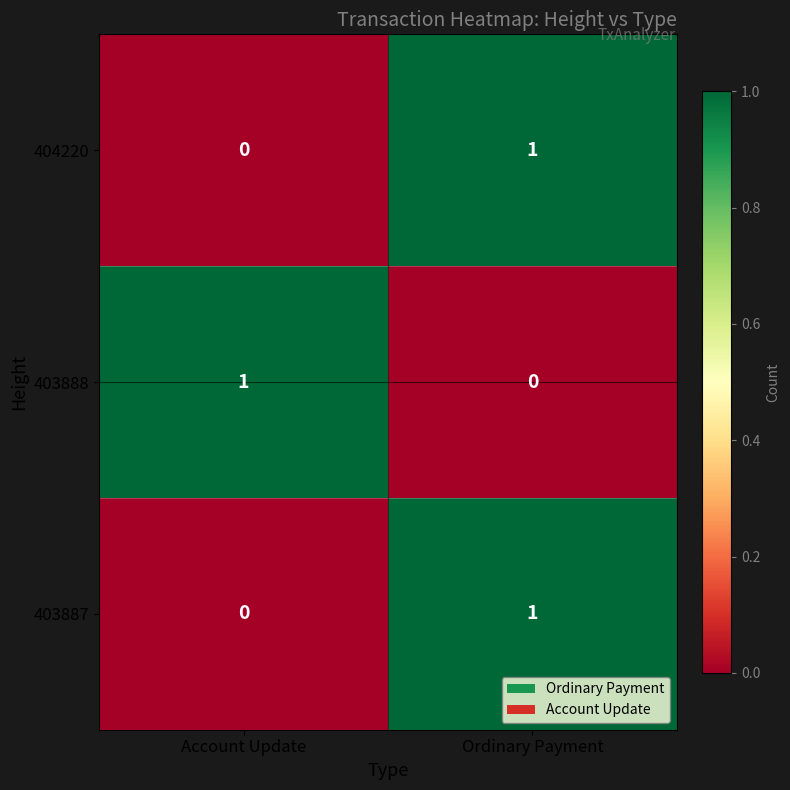

The 403888 series shows 0 at Account Update. True or false?

False